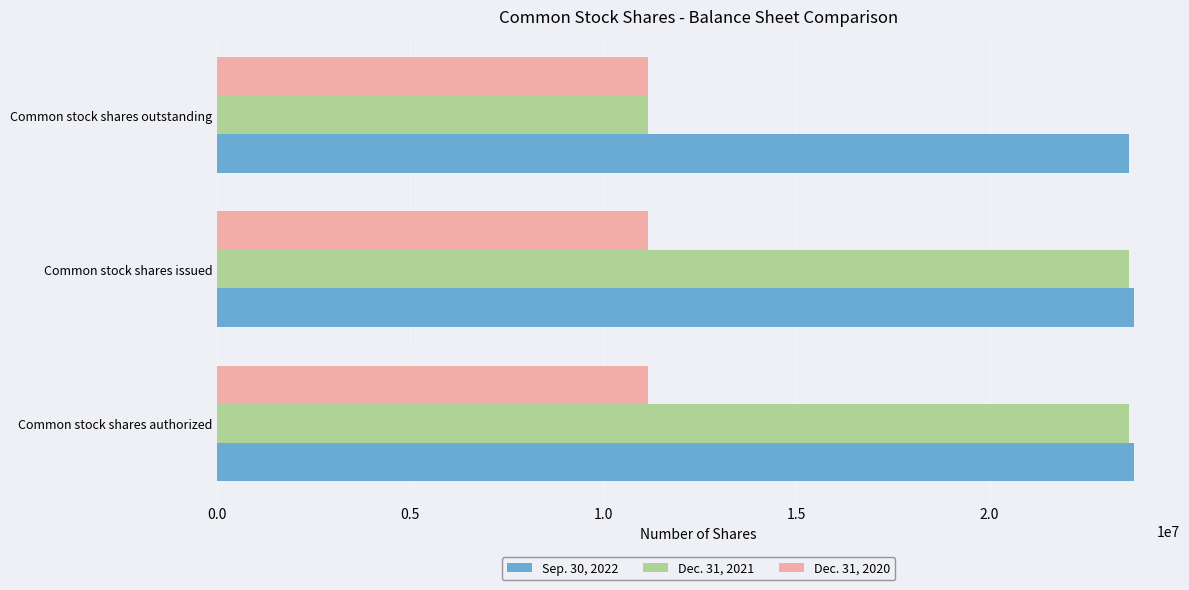

What is the maximum value for Dec. 31, 2021?

23602718